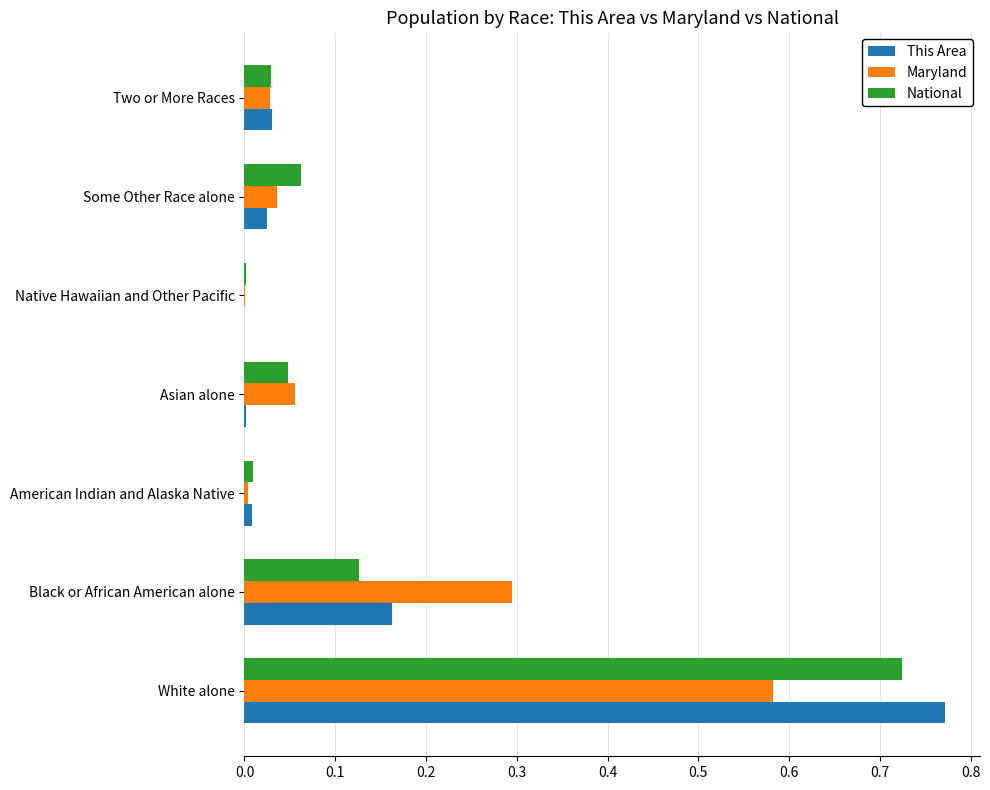

What is the sum of all National values?

1.0